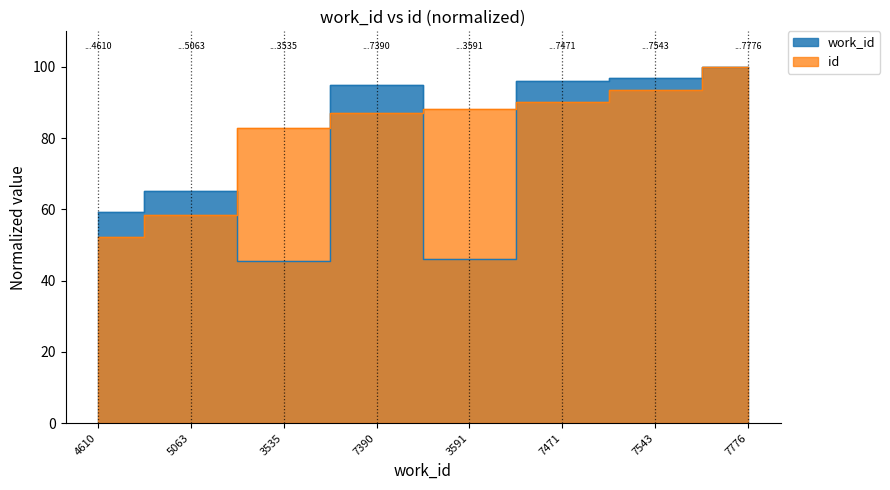

How many values in the id series exceed 88?

4